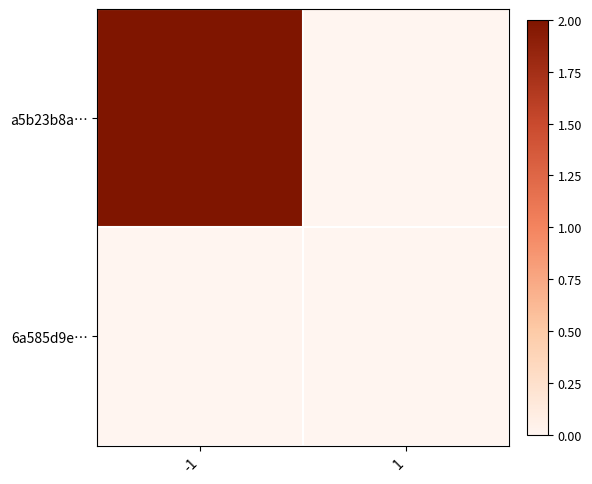

Which has a higher value, -1 or 1?

-1